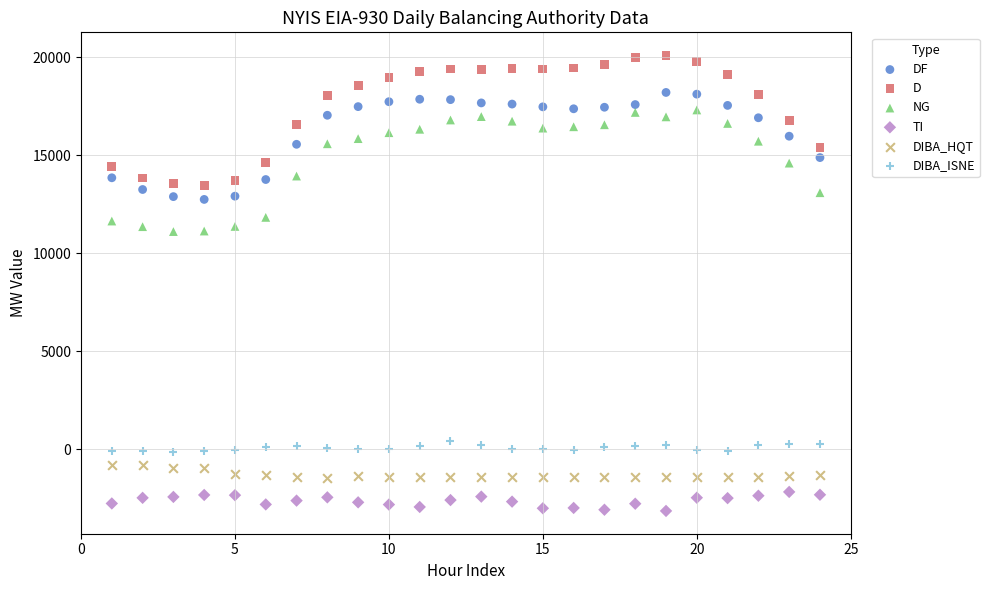

Which series reaches the minimum Y coordinate?

TI